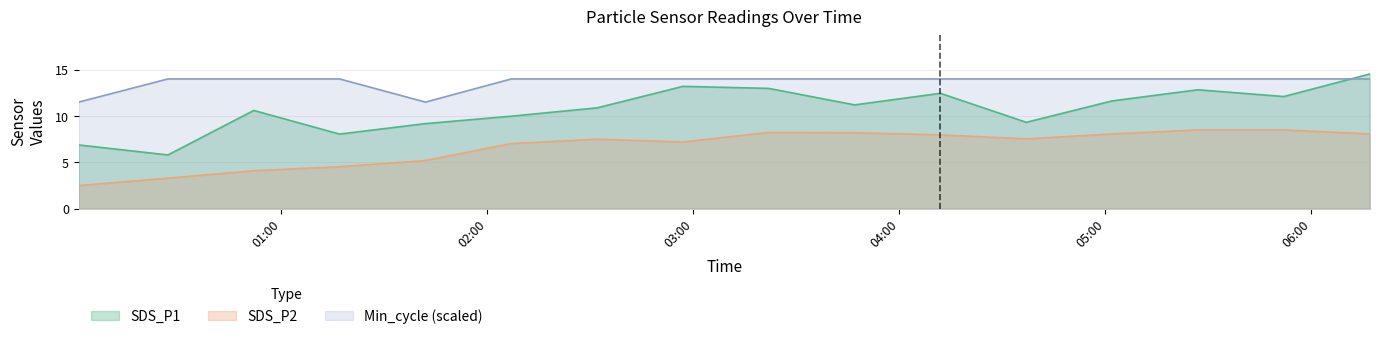

How many categories are shown in the chart?

16